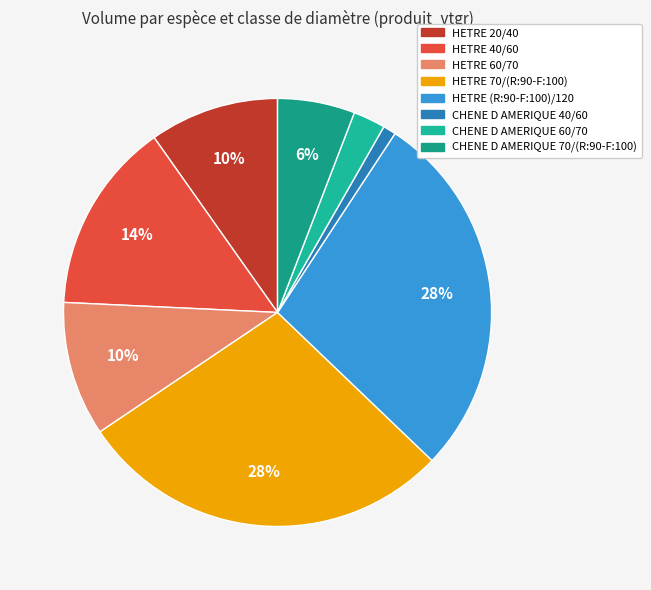

To the nearest percent, what is the average slice percentage?

13%